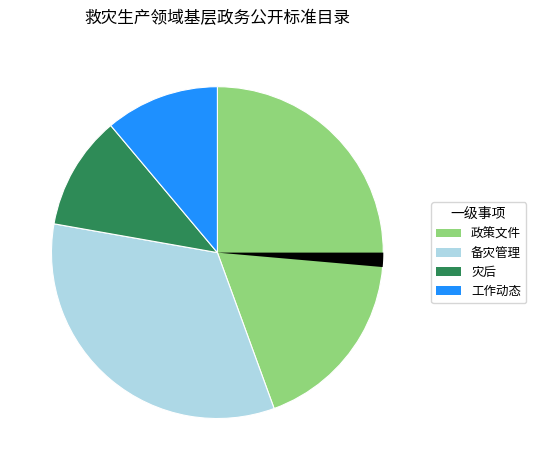

Does any single category account for the majority?

No